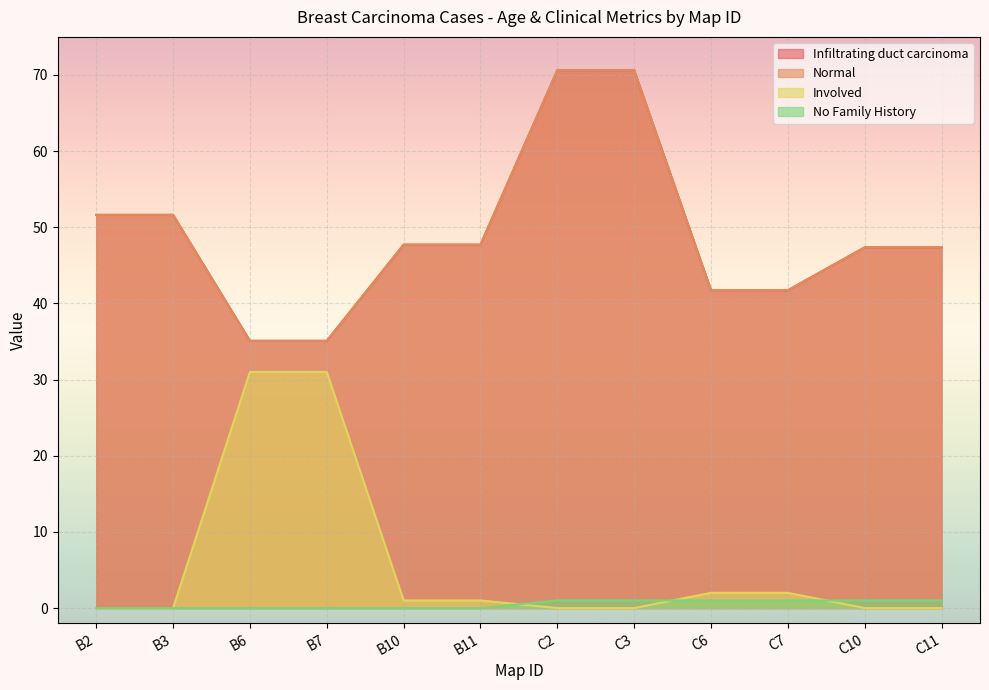

True or false: Involved has a value of 0.0 at C11.

True